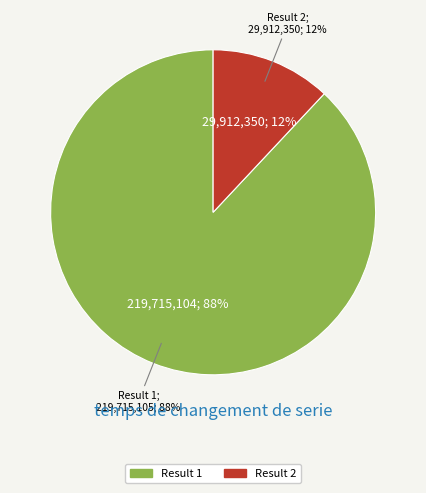

To the nearest percent, what is the difference between the largest and smallest slice percentages?

76%